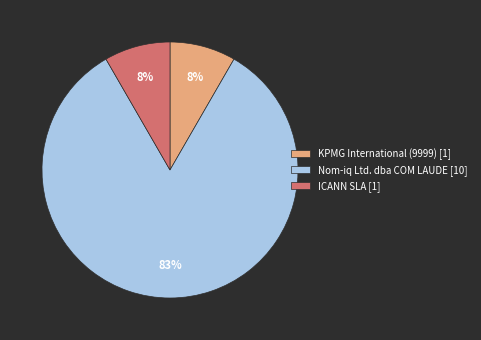

Is it true that Nom-iq Ltd. dba COM LAUDE [10] is 83% of the pie?

True